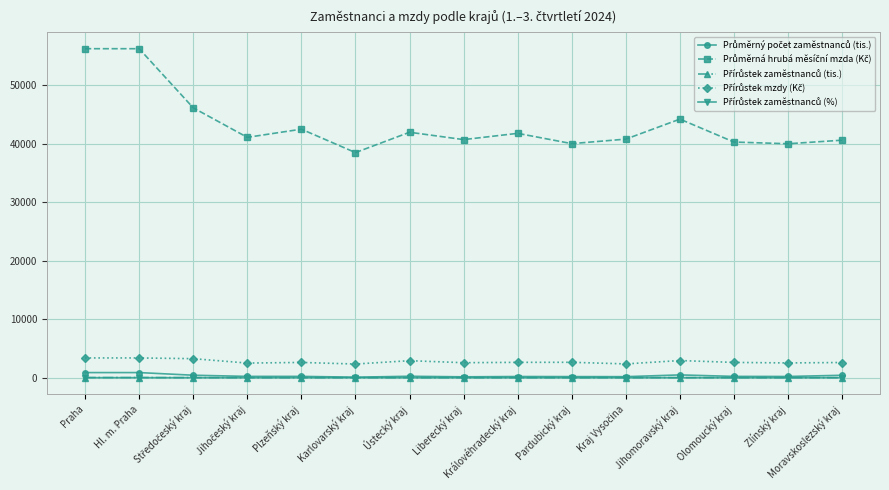

At how many categories does at least one series exceed 27870?

15